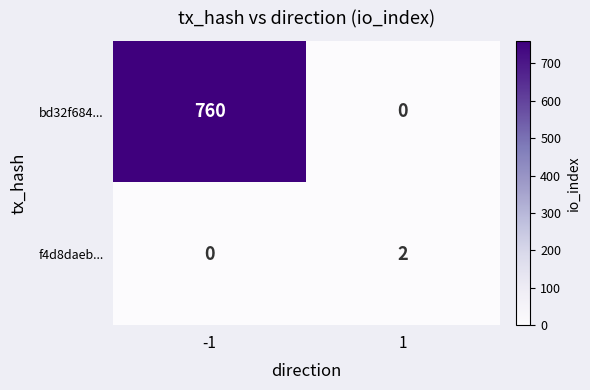

List the series in order of their overall mean, highest first.

bd32f684..., f4d8daeb...